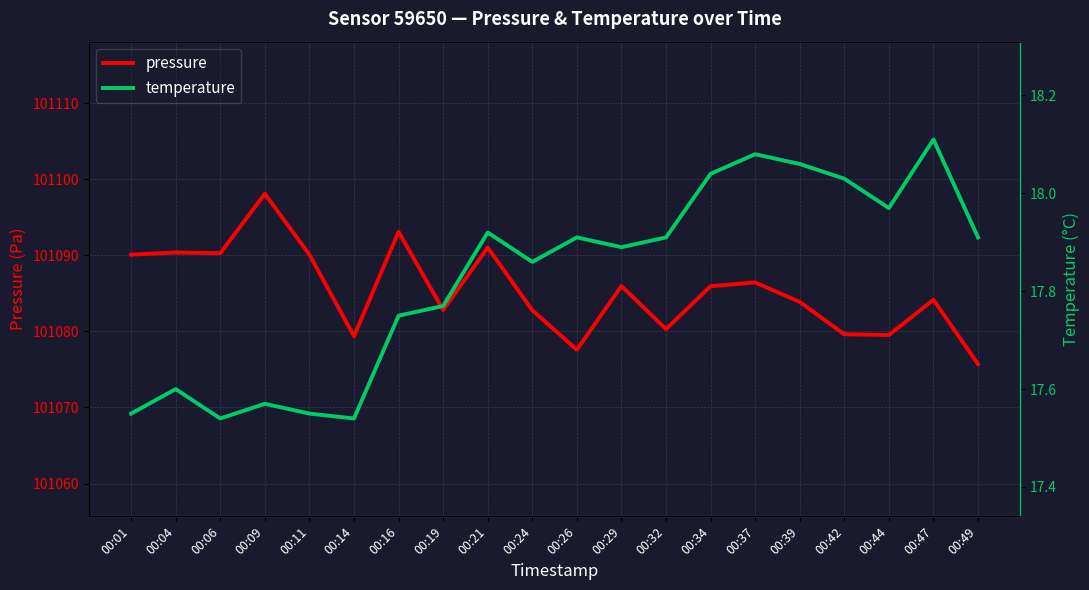

The value of pressure at 00:11 is 101090.1. True or false?

True